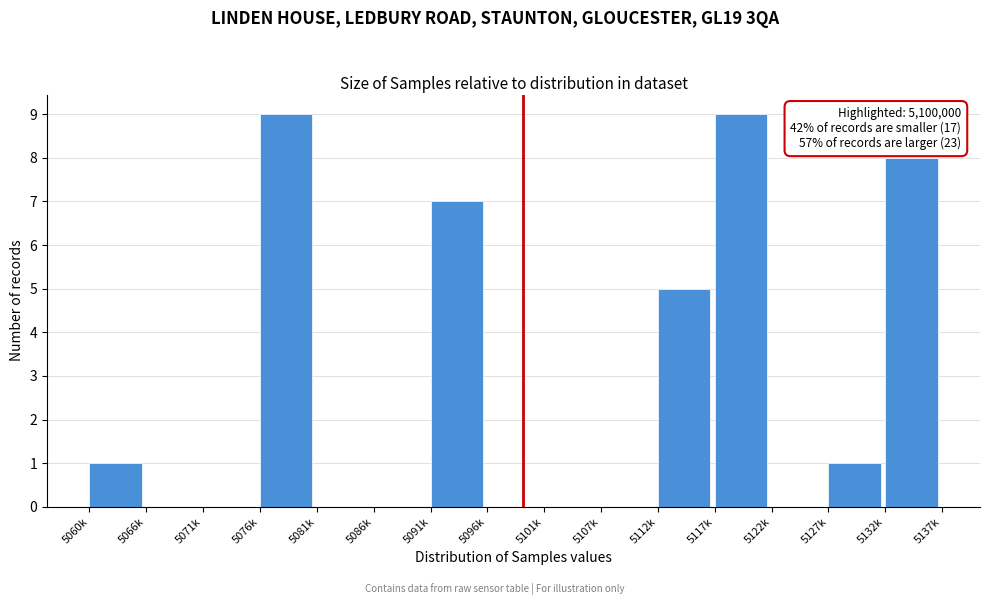

Reading left to right, transcribe all the data shown in this chart.

5060k=1	5066k=0	5071k=0	5076k=9	5081k=0	5086k=0	5091k=7	5096k=0	5101k=0	5107k=0	5112k=5	5117k=9	5122k=0	5127k=1	5132k=8